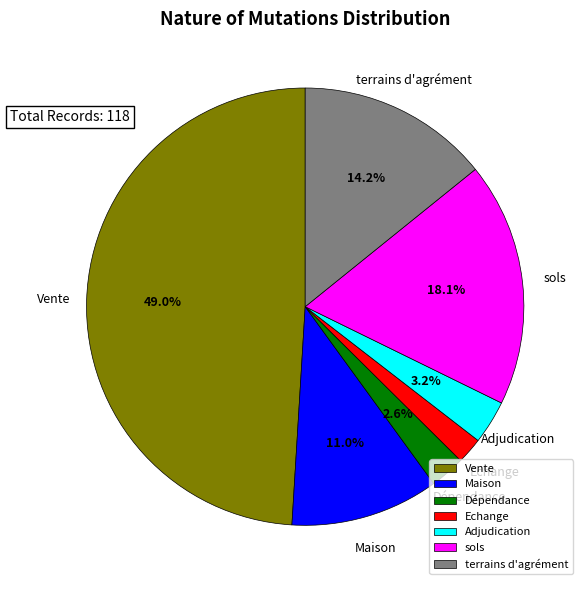

To the nearest percent, what percentage of the pie is terrains d'agrément?

14%